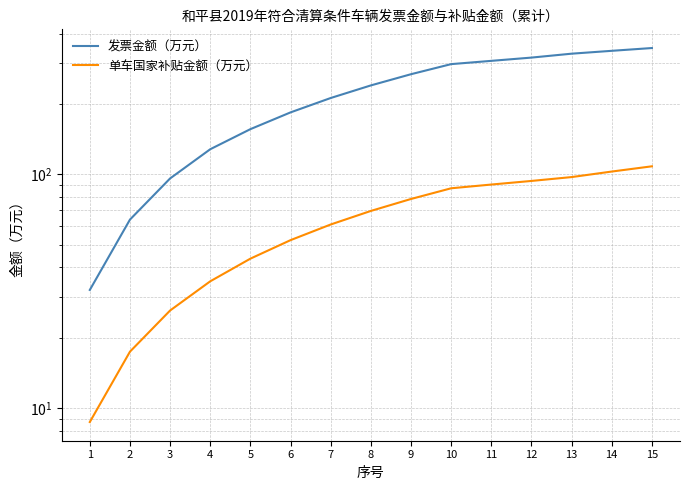

What is the value of the 单车国家补贴金额（万元） point at the 4th from the left?

34.8